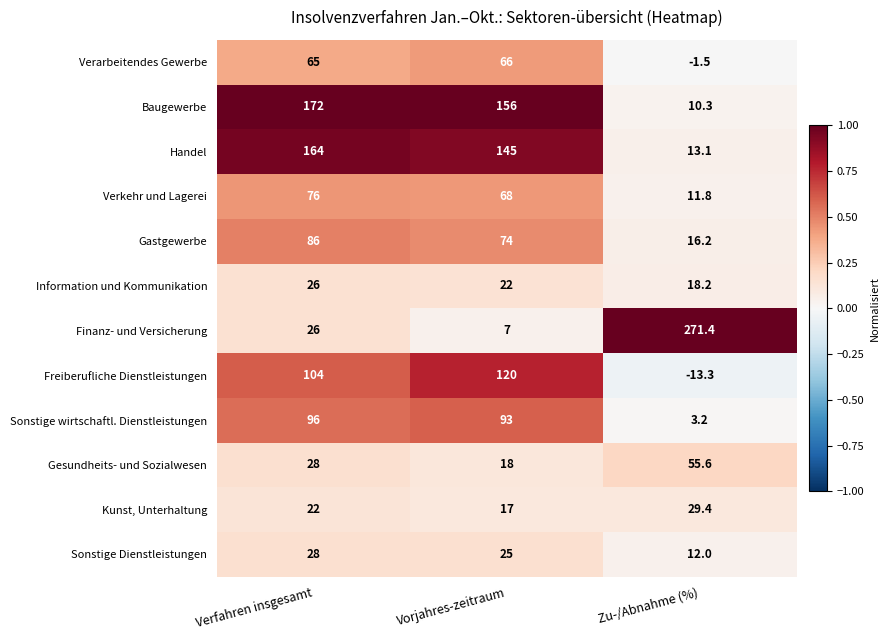

What is the greatest value displayed?

271.4